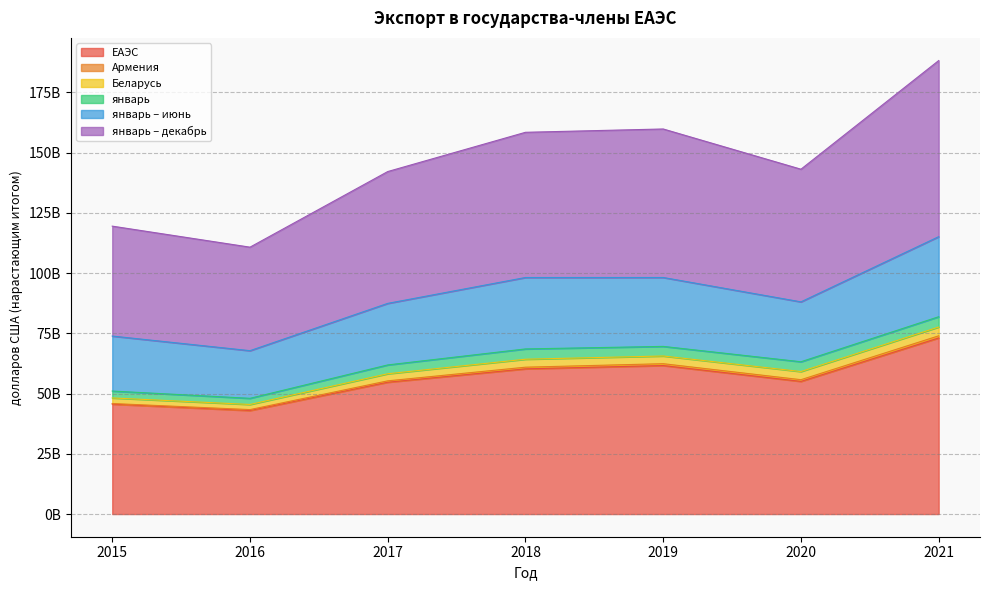

In январь – декабрь, how many points are higher than both neighbors (excluding endpoints)?

1